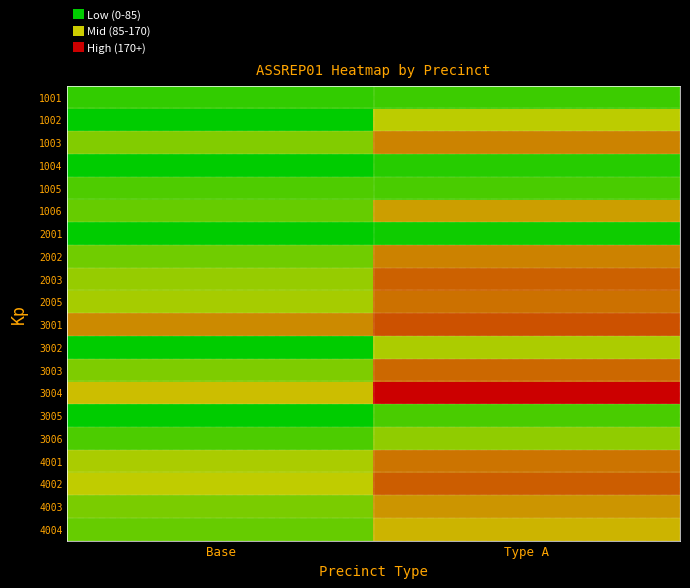

Which category has the lowest value across all series?

Base